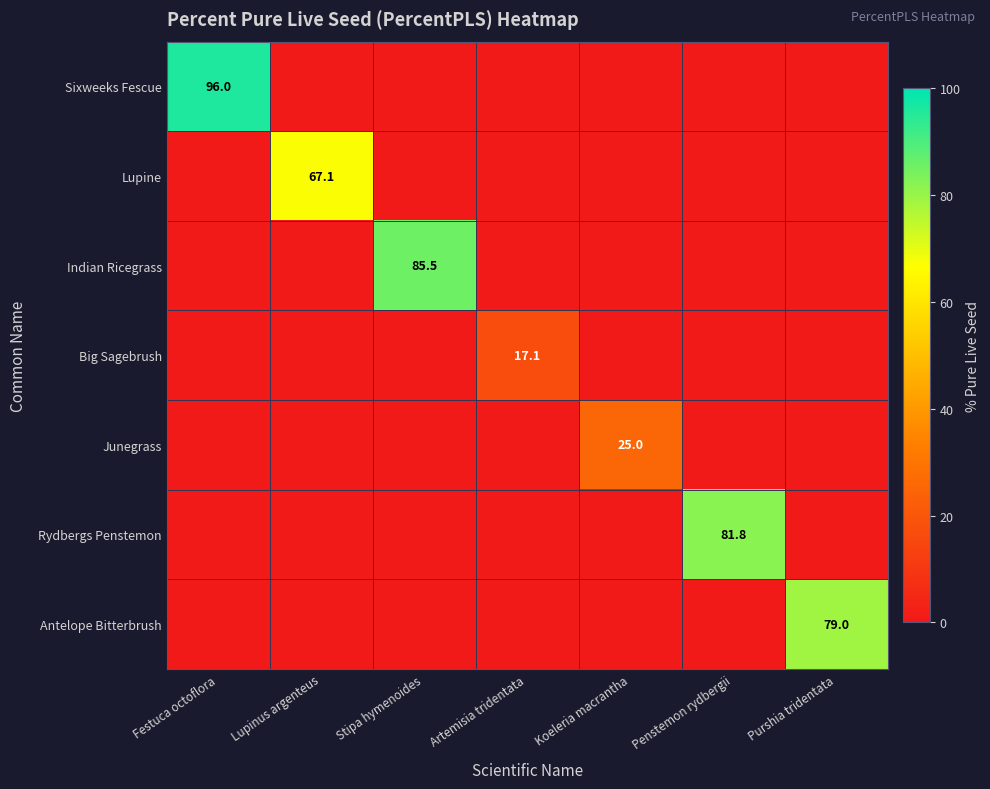

Is it true that Antelope Bitterbrush equals 79.0 at Purshia tridentata?

True